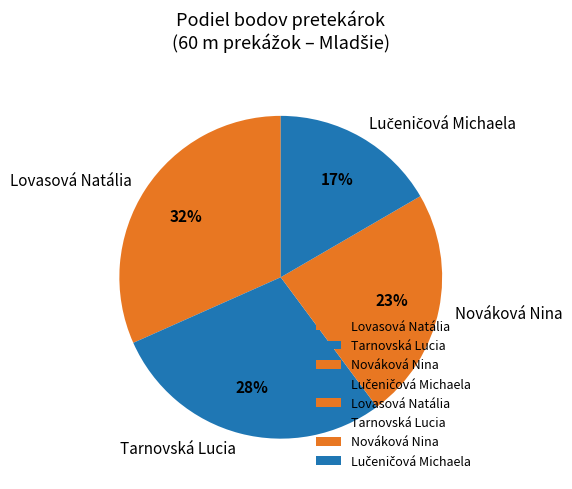

Approximately how many times larger is the value at Nováková Nina compared to Lovasová Natália?

0.7